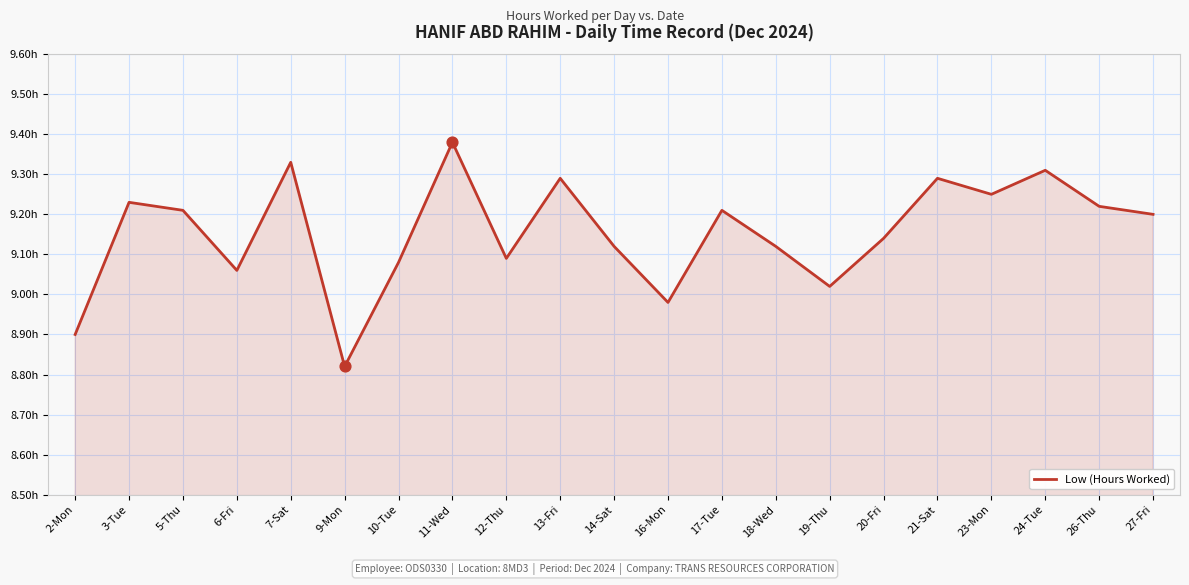

Which has a higher value, 11-Wed or 16-Mon?

11-Wed